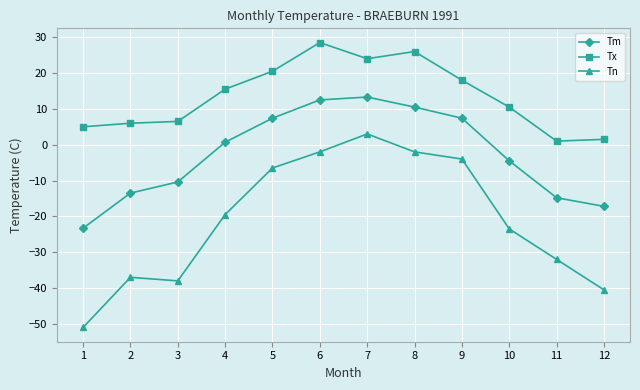

True or false: Tx and Tn intersect in this chart.

False